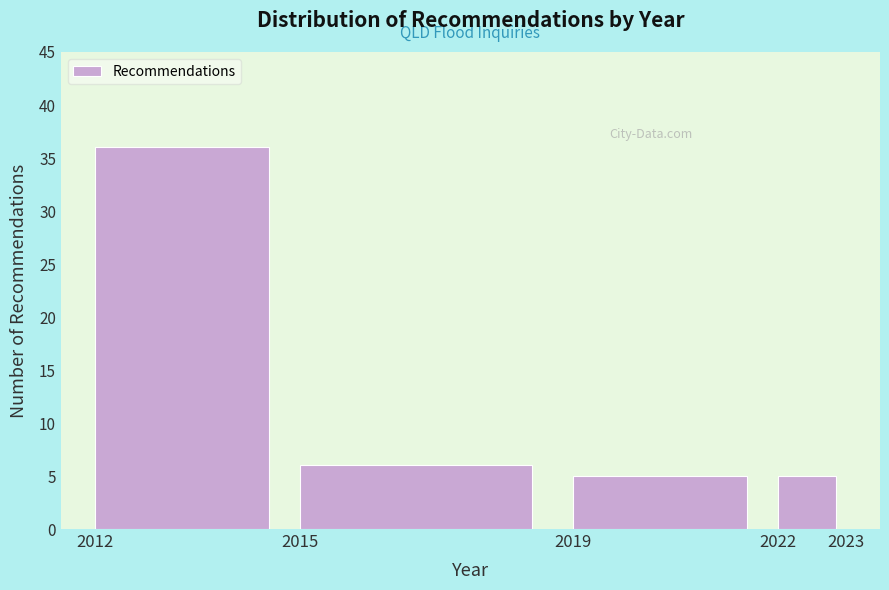

Reading left to right, extract all data points from this chart.

36	6	5	5